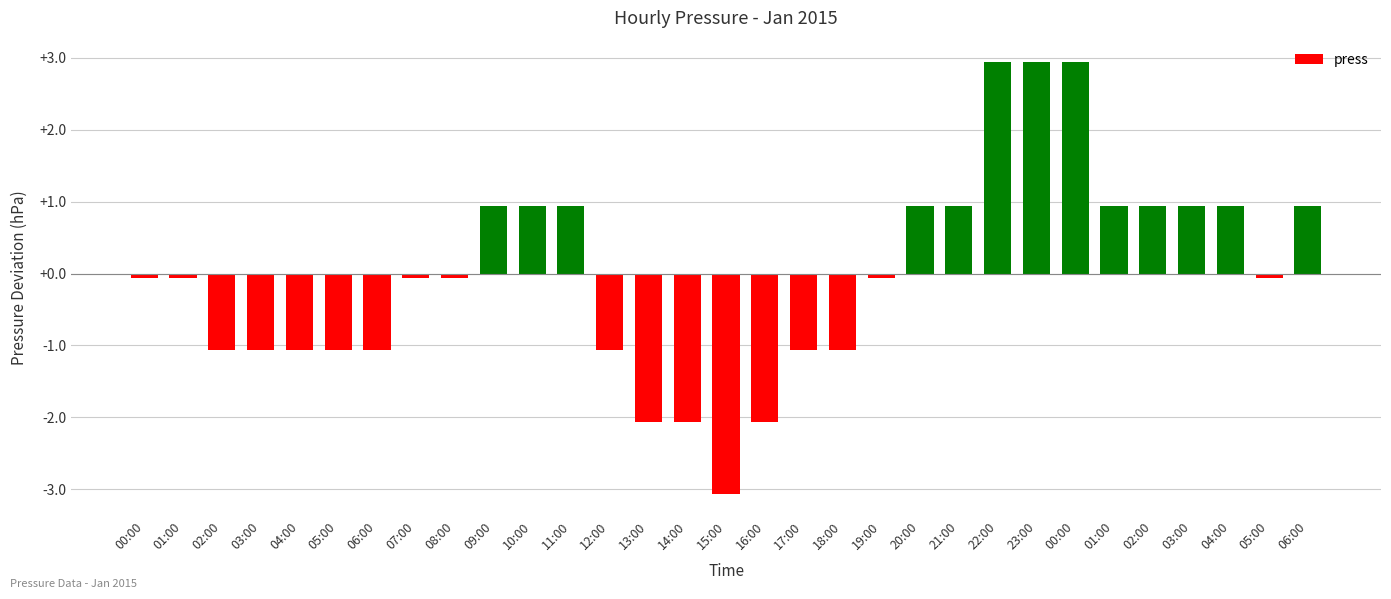

How many data points does each series have?

31